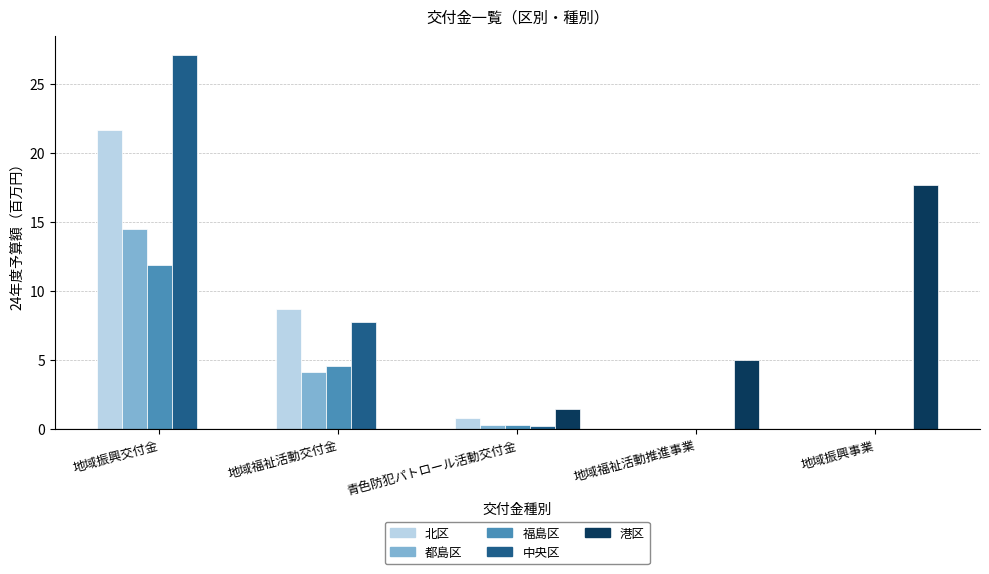

Reading right to left, transcribe all the data shown in this chart.

北区: 地域振興事業=0.0	地域福祉活動推進事業=0.0	青色防犯パトロール活動交付金=0.8	地域福祉活動交付金=8.7	地域振興交付金=21.7
都島区: 地域振興事業=0.0	地域福祉活動推進事業=0.0	青色防犯パトロール活動交付金=0.3	地域福祉活動交付金=4.1	地域振興交付金=14.5
福島区: 地域振興事業=0.0	地域福祉活動推進事業=0.0	青色防犯パトロール活動交付金=0.3	地域福祉活動交付金=4.6	地域振興交付金=11.9
中央区: 地域振興事業=0.0	地域福祉活動推進事業=0.0	青色防犯パトロール活動交付金=0.2	地域福祉活動交付金=7.8	地域振興交付金=27.1
港区: 地域振興事業=17.7	地域福祉活動推進事業=5.0	青色防犯パトロール活動交付金=1.4	地域福祉活動交付金=0.0	地域振興交付金=0.0